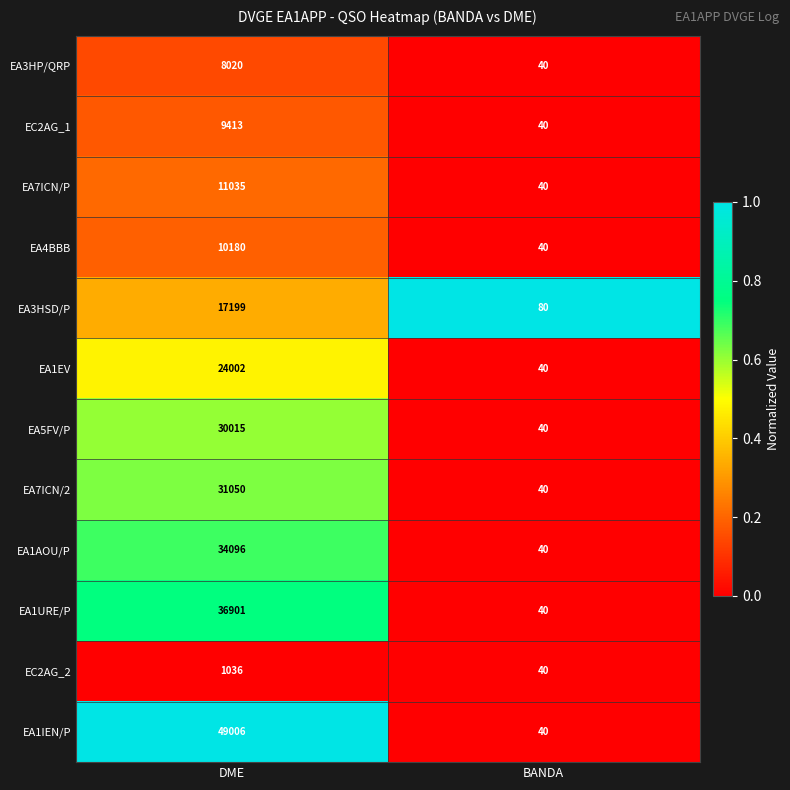

The value of EA1AOU/P at DME is 34096. True or false?

True